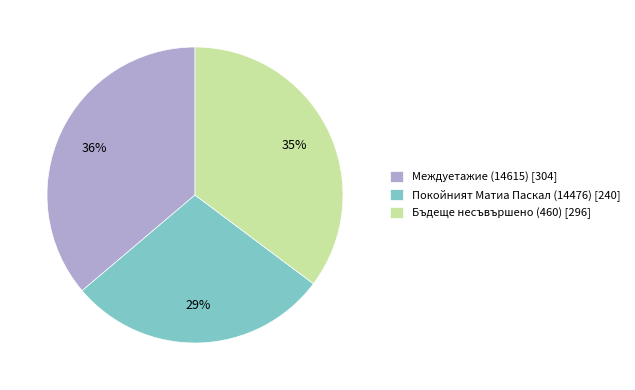

How many segments does this pie chart have?

3